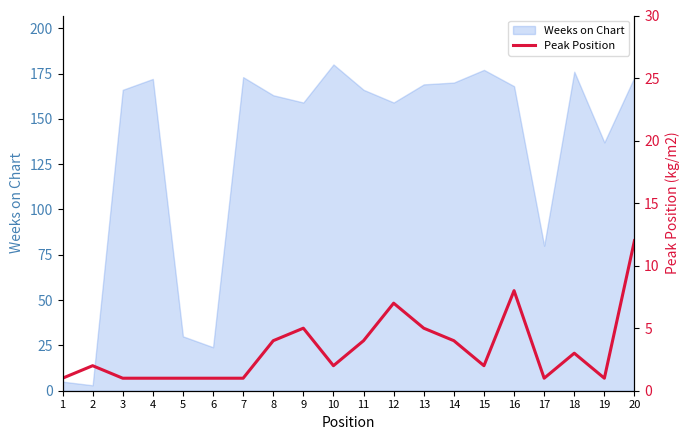

Is it true that Weeks on Chart equals 47 at 15?

False